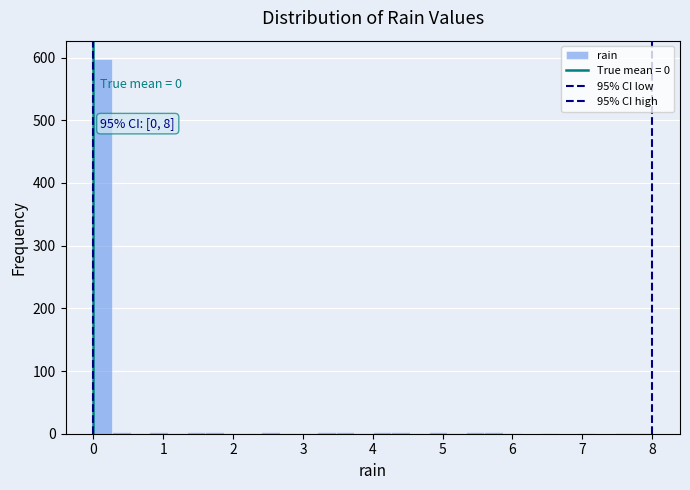

Read against the x-axis, roughly where is the centre of the tallest bar?

0.1